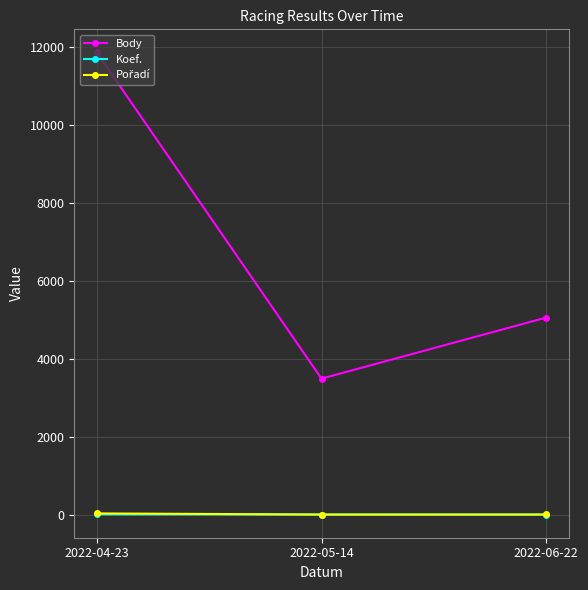

Count the number of categories in the chart.

3